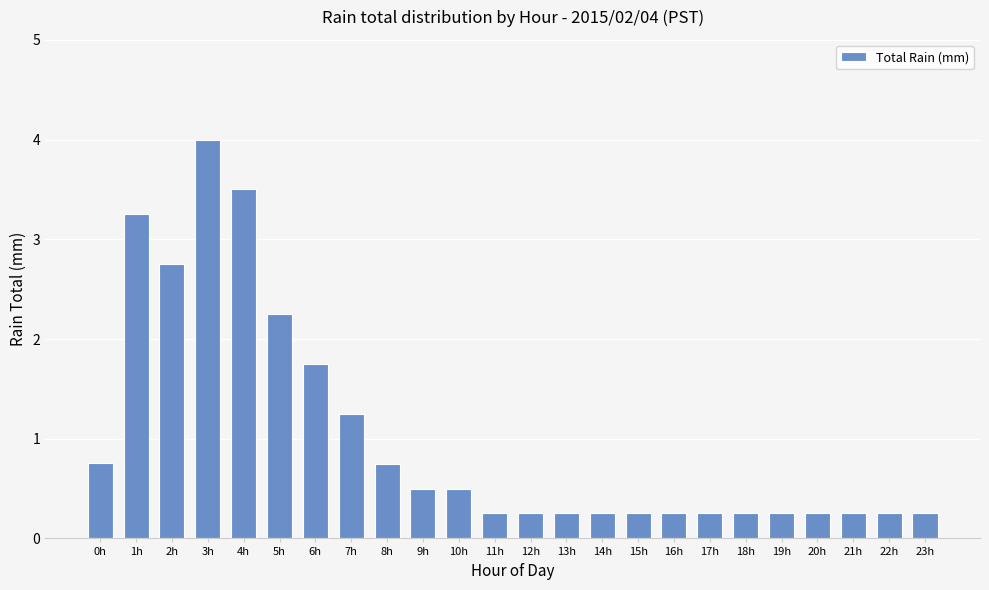

What is the difference between the values at 0h and 20h?

0.5